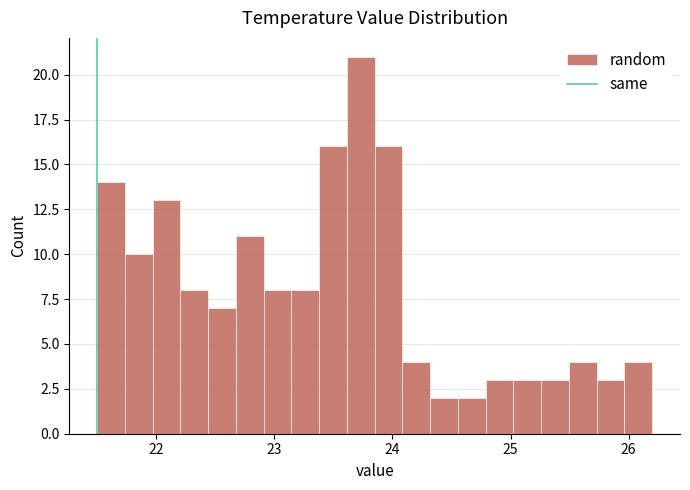

Around what value on the x-axis is the tallest bar? Give the approximate position of its centre, as read against the axis.

23.7